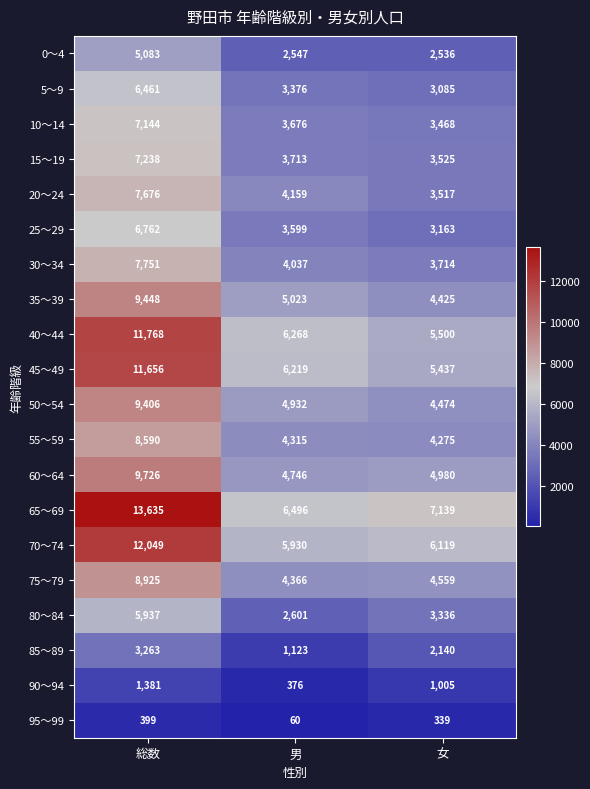

Which series has the largest total across all categories?

65～69